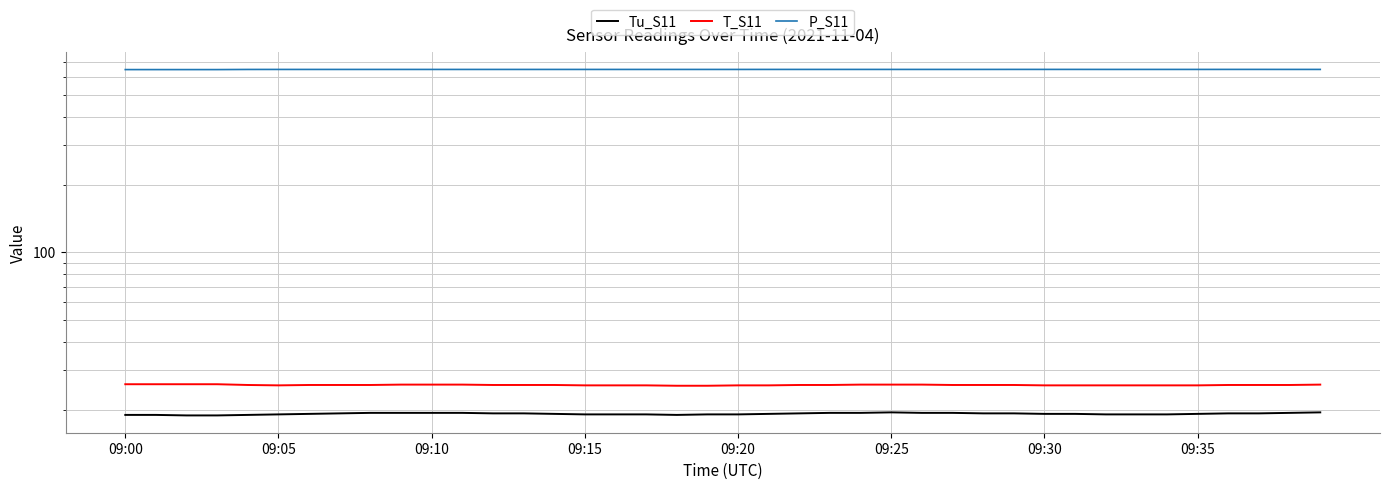

What are all the series names shown in the legend?

Tu_S11, T_S11, P_S11